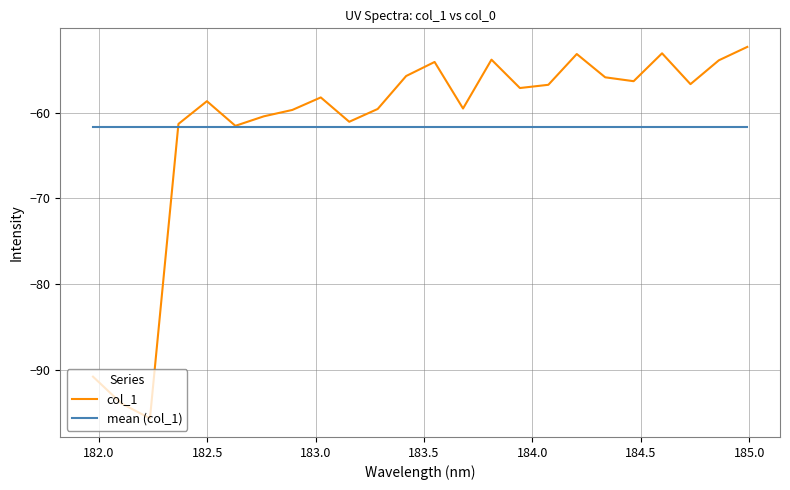

List the series in order of their peak value, highest first.

col_1, mean (col_1)